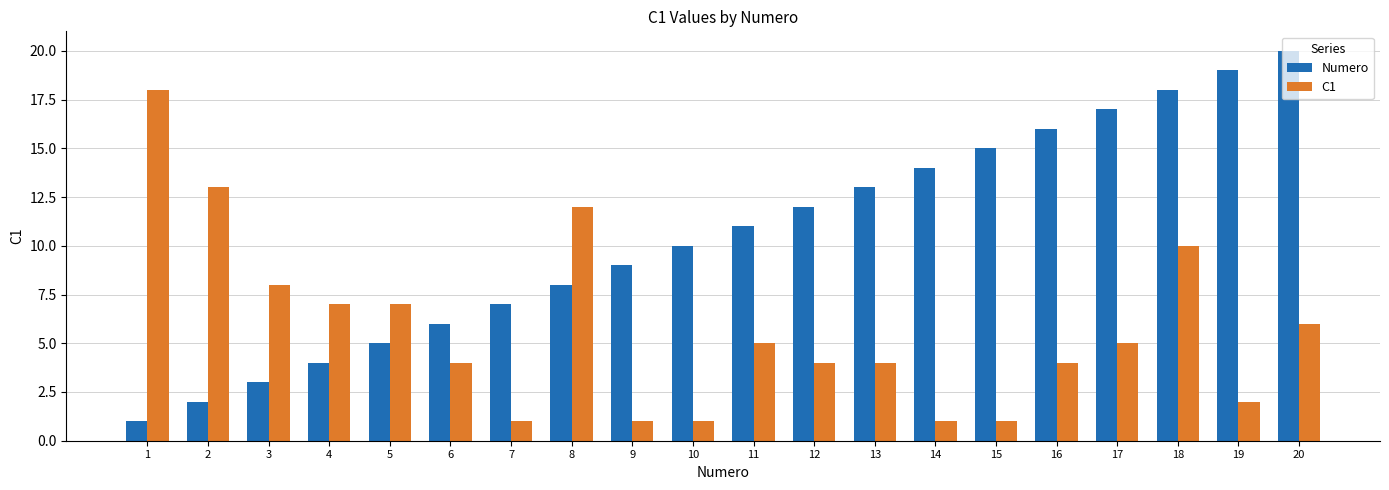

Is the value of Numero at 2 greater than the value of C1 at 16?

No